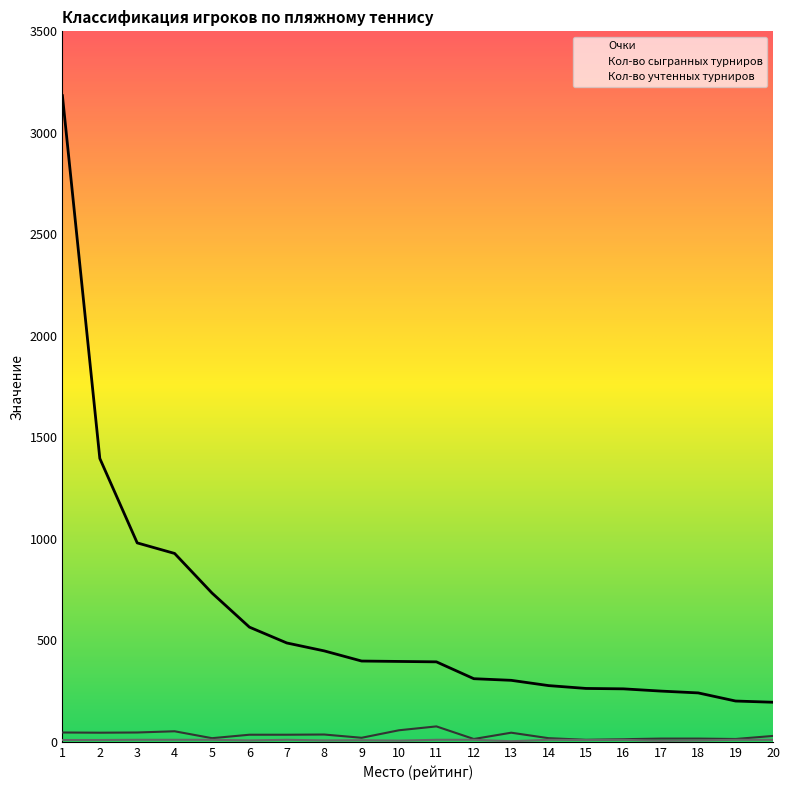

At how many categories does at least one series exceed 809?

4